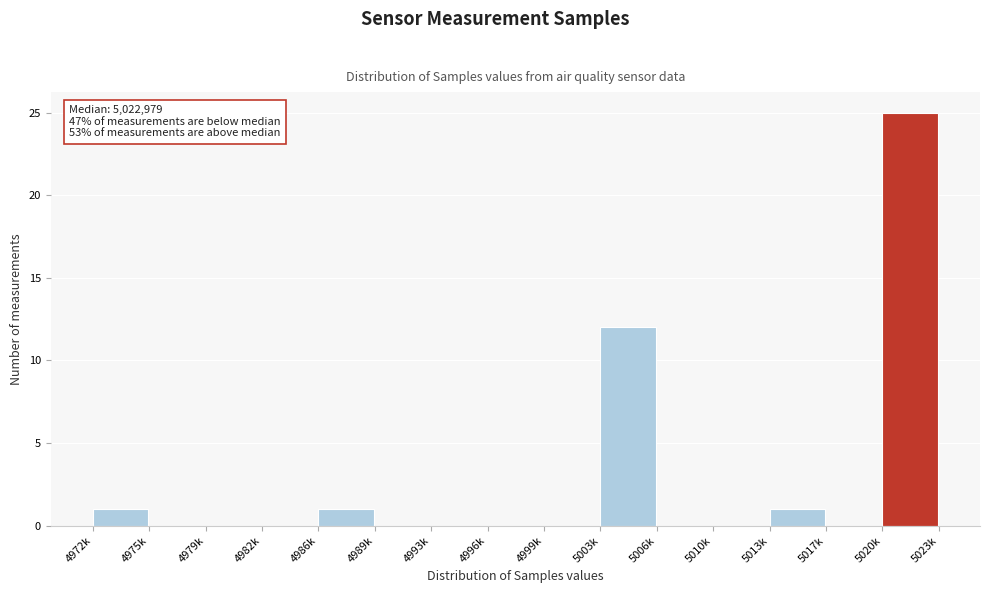

Reading right to left, list all the values displayed in this chart.

5020k=25	5017k=0	5013k=1	5010k=0	5006k=0	5003k=12	4999k=0	4996k=0	4993k=0	4989k=0	4986k=1	4982k=0	4979k=0	4975k=0	4972k=1